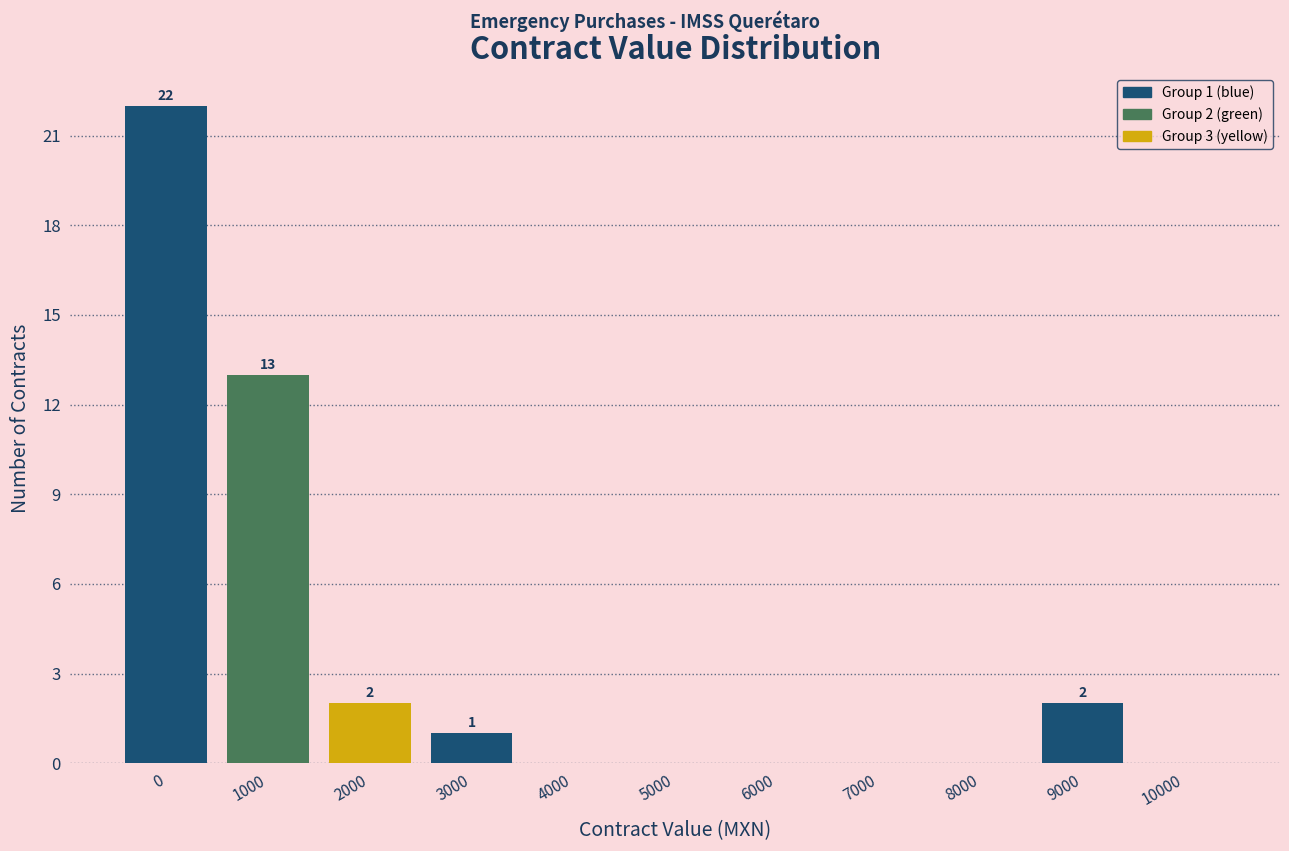

Reading left to right, extract all data points from this chart.

0=22	1000=13	2000=2	3000=1	4000=0	5000=0	6000=0	7000=0	8000=0	9000=2	10000=0